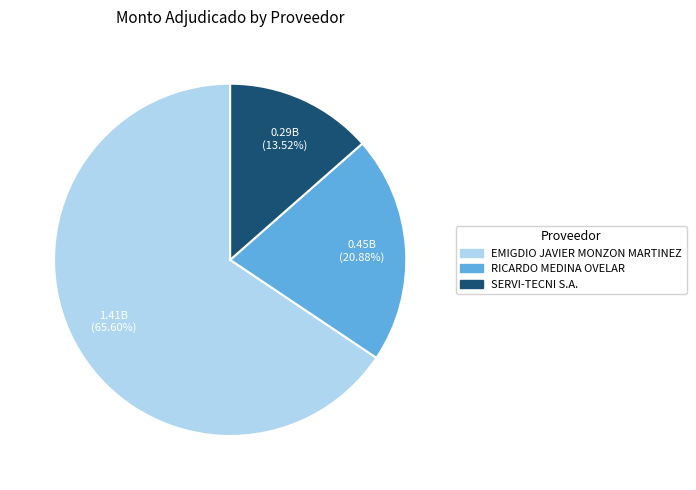

Is it true that RICARDO MEDINA OVELAR is 21% of the pie?

True